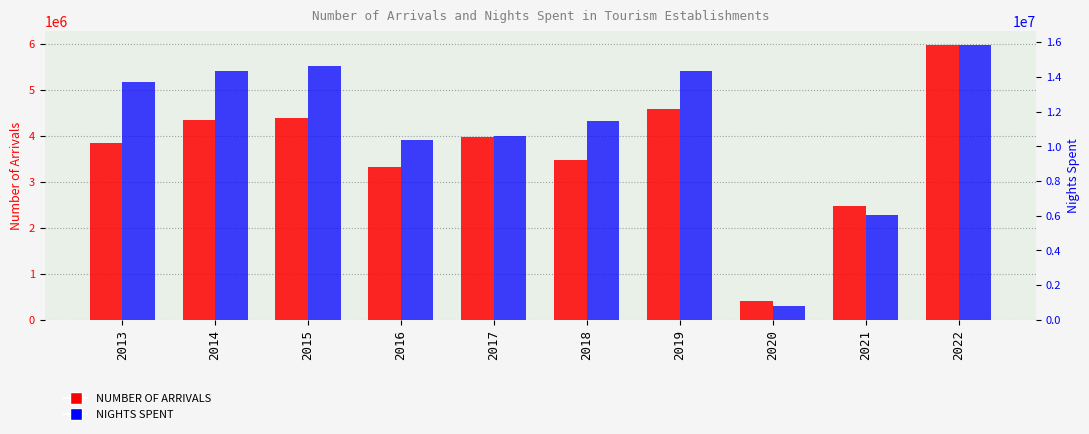

At 2020, list the series in order from smallest to largest.

NUMBER OF ARRIVALS, NIGHTS SPENT